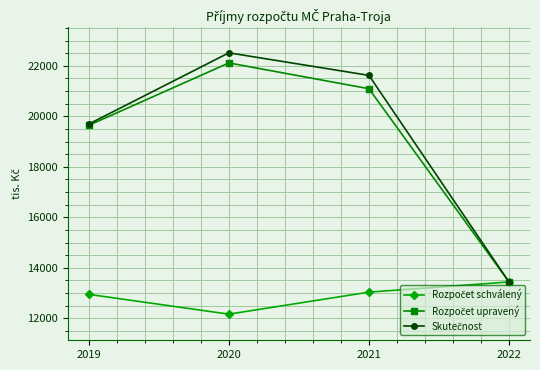

At how many categories does at least one series exceed 18635?

3